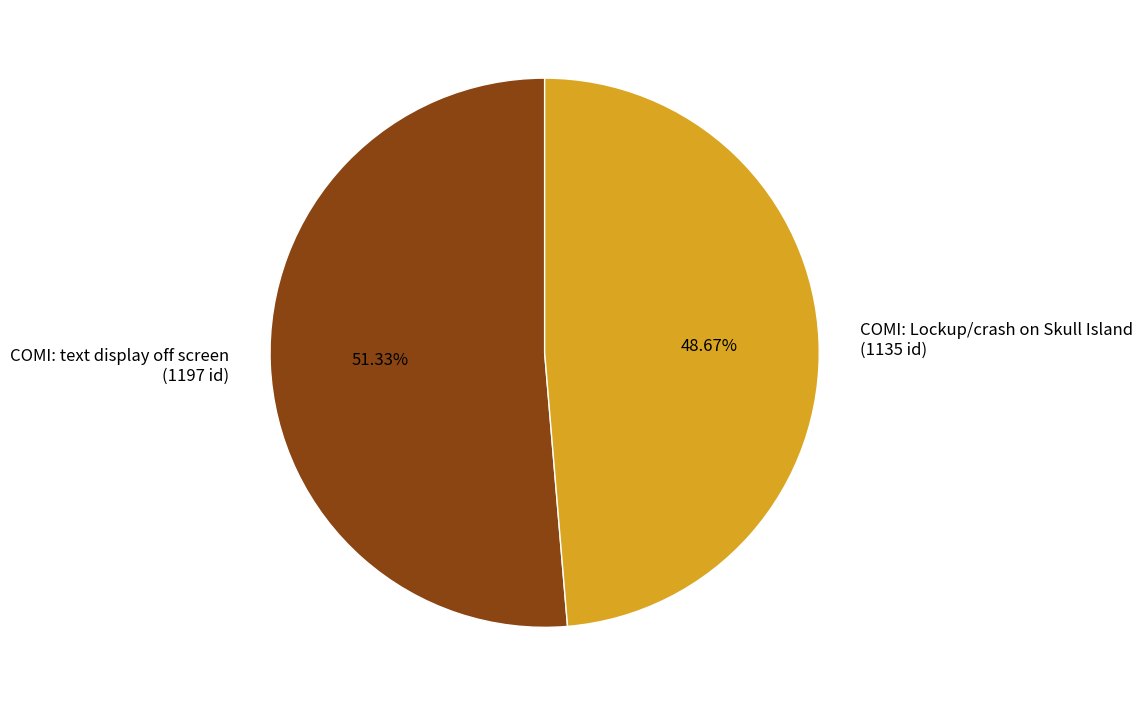

Which slice represents more than half of the pie?

COMI: text display off screen